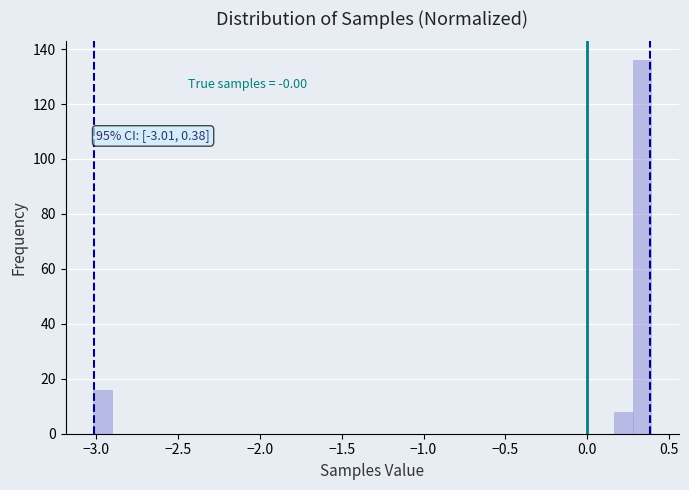

Read against the x-axis, roughly where is the centre of the tallest bar?

0.35